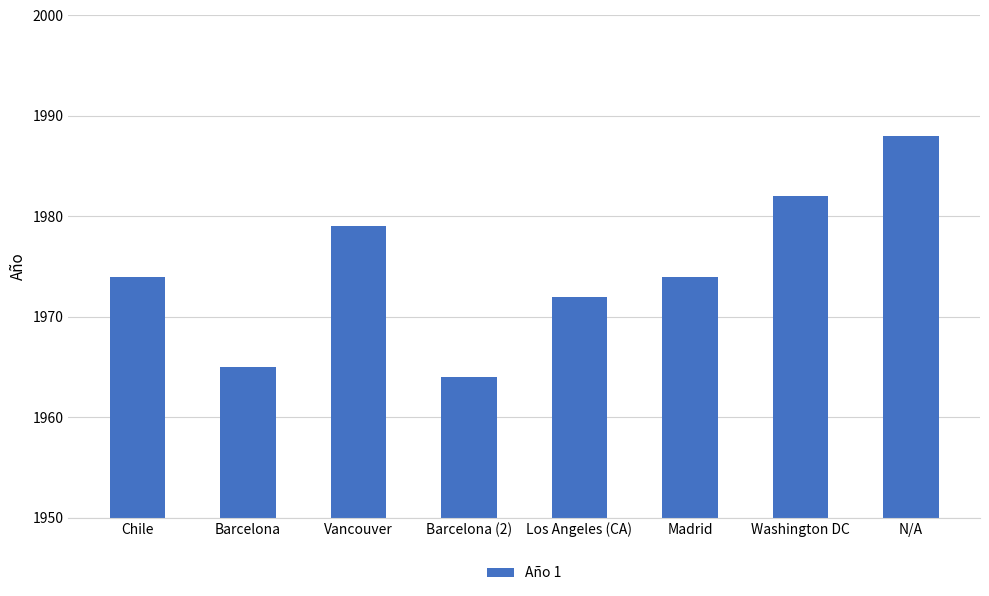

The value at Madrid is 757. True or false?

False